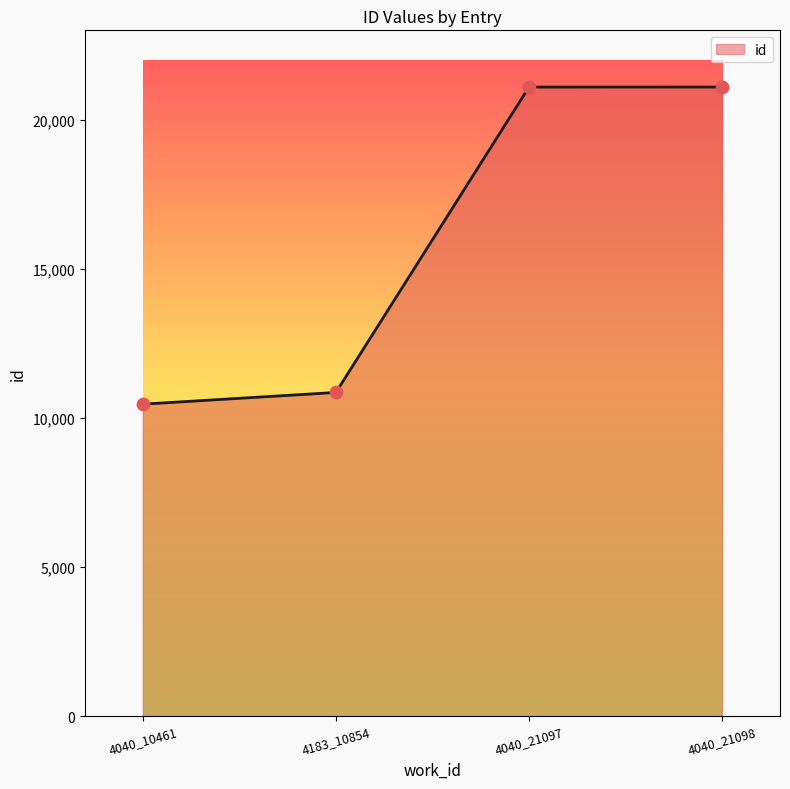

Between 4040_21098 and 4183_10854, which is larger?

4040_21098